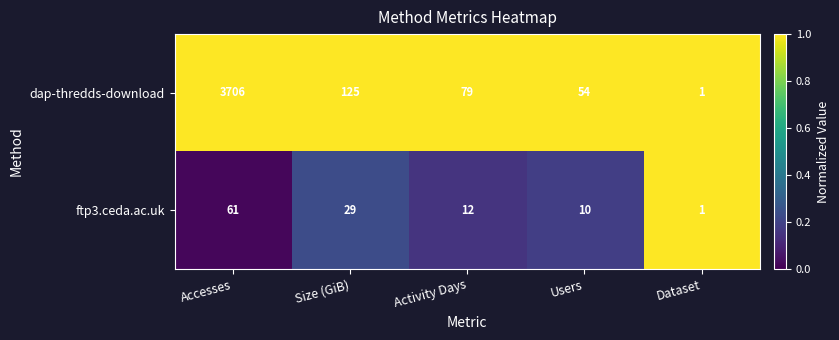

At Size (GiB), list the series in order from smallest to largest.

ftp3.ceda.ac.uk, dap-thredds-download